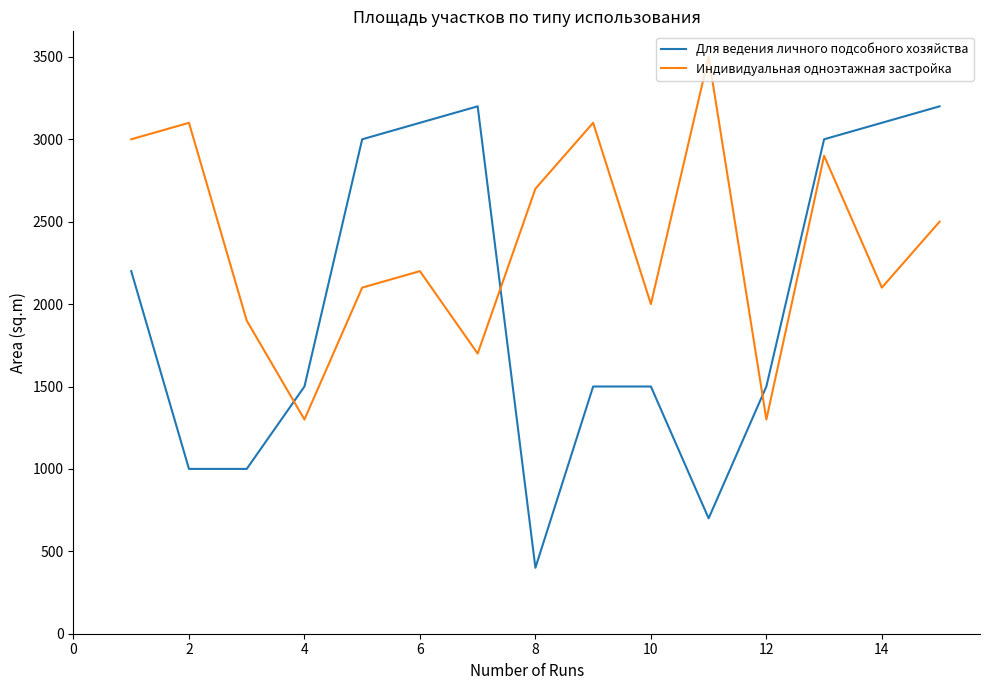

Does the chart have visible grid lines?

No